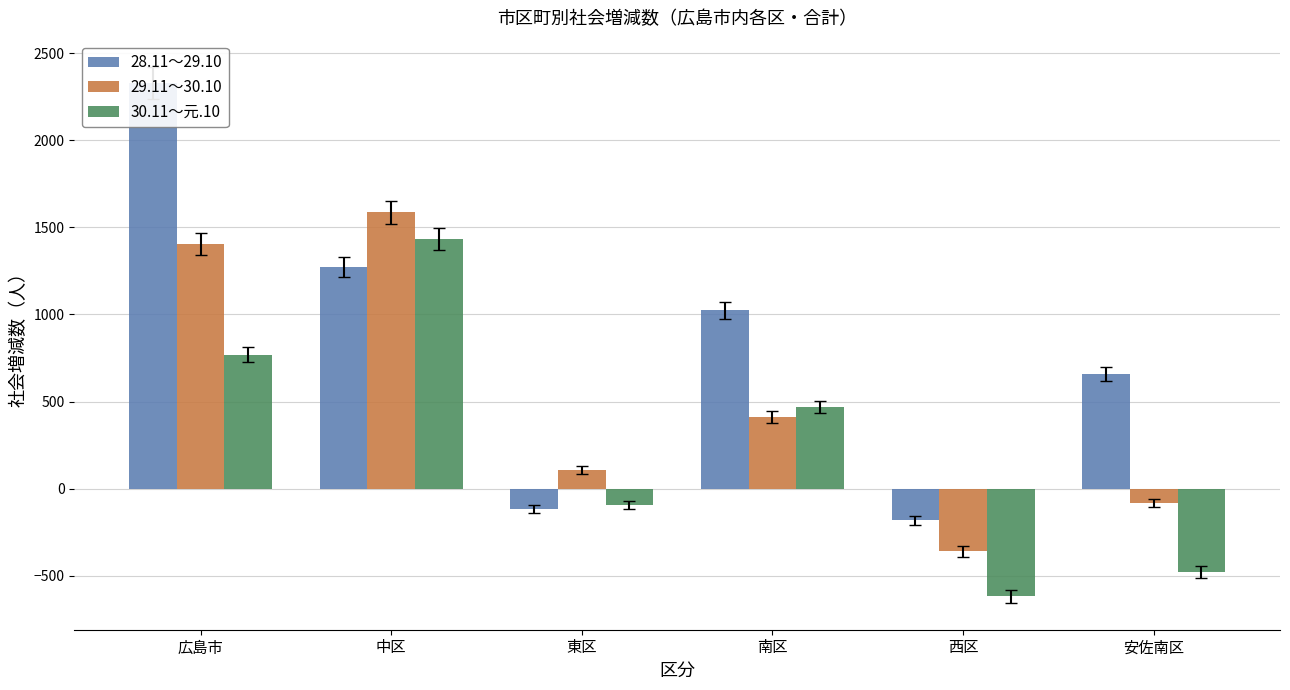

True or false: 29.11～30.10 has a value of 110 at 東区.

True